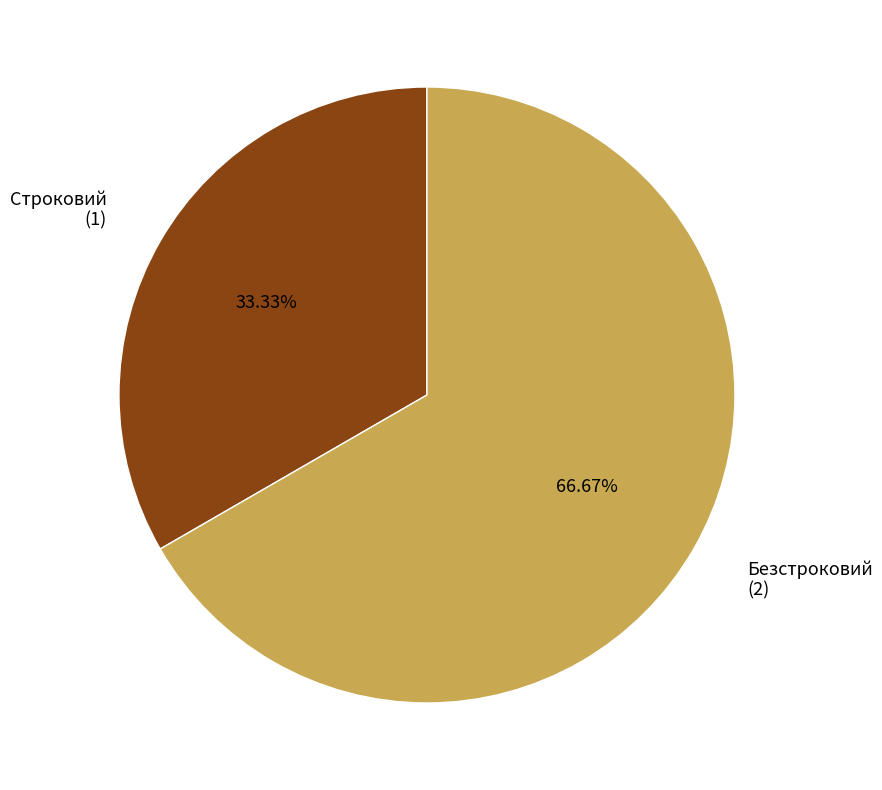

Is Безстроковий the majority of the pie?

Yes